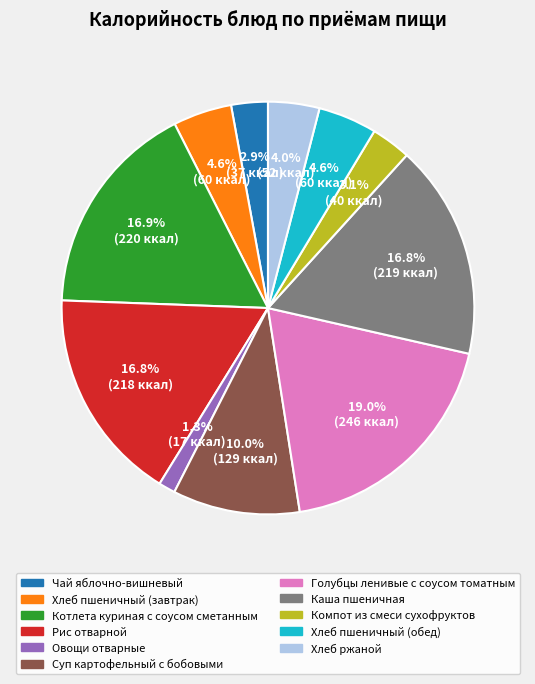

What percentage is the Овощи отварные slice, to the nearest percent?

1%